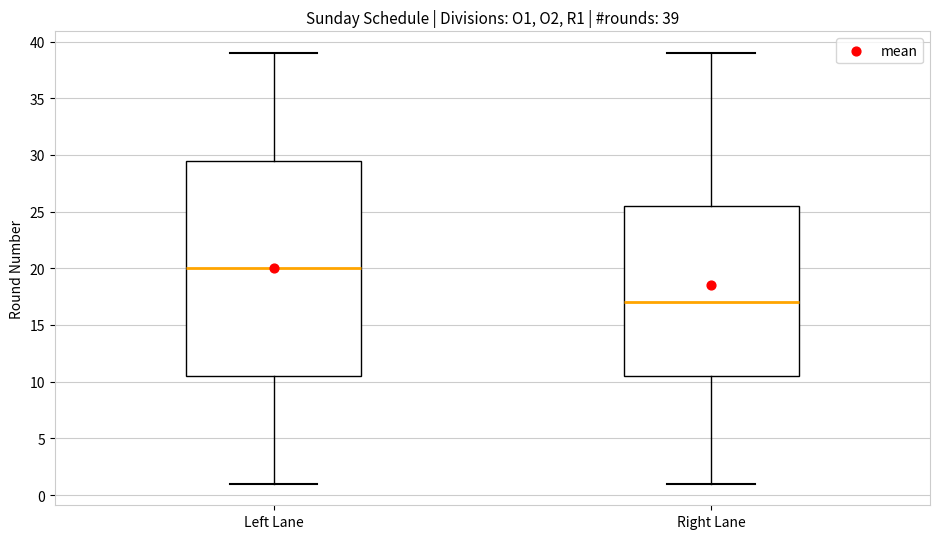

Which box's median line is the highest?

Left Lane